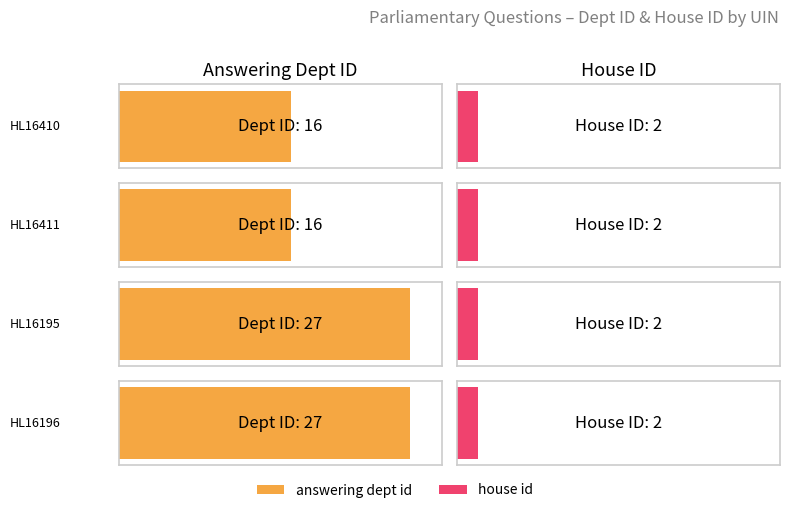

How many values in the answering dept id series are below 27?

2